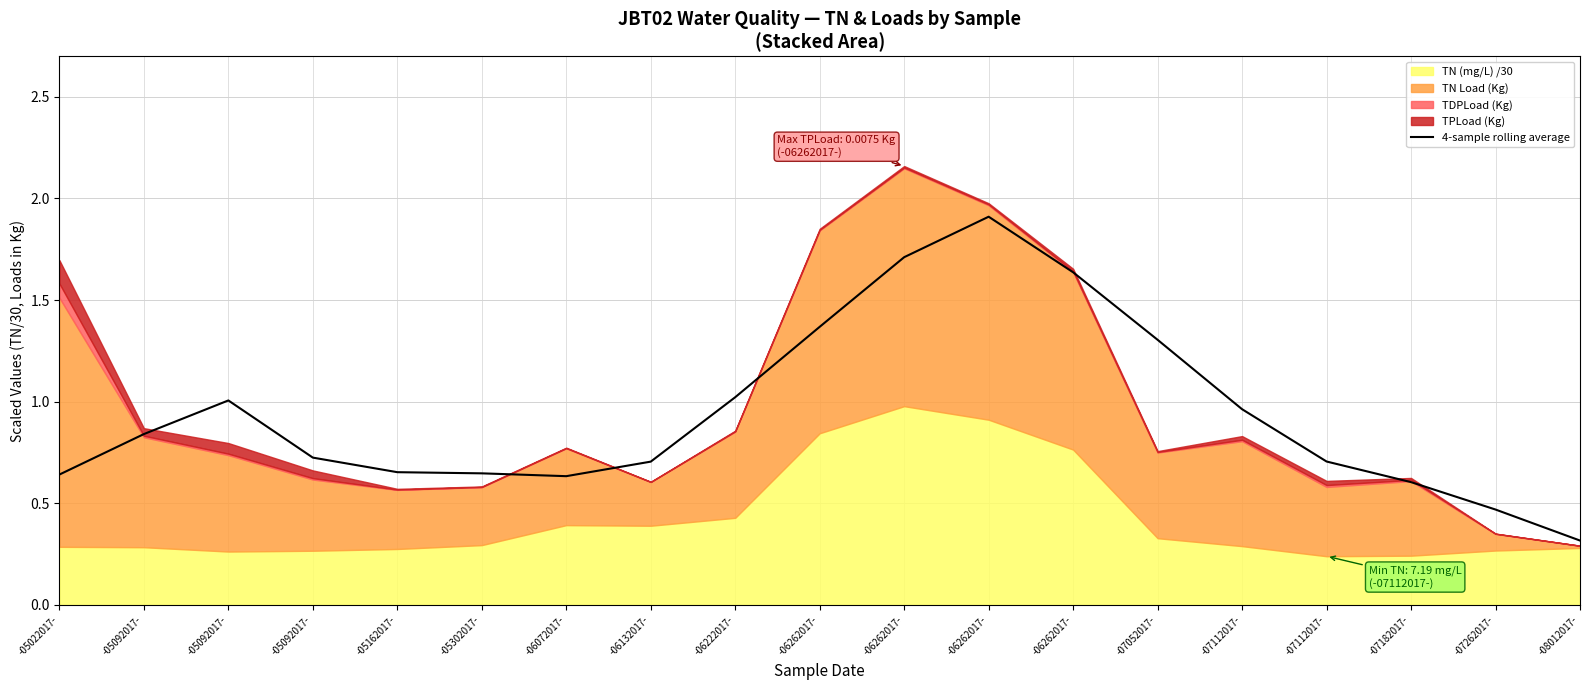

What is the label of the 2nd point from the left?

-05092017-